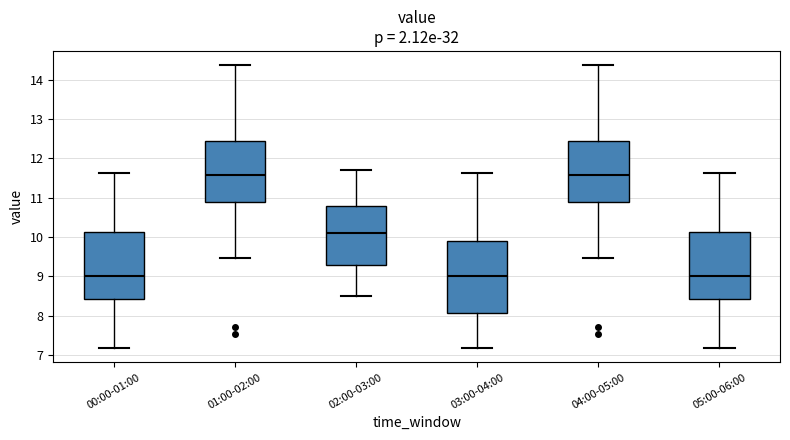

Where does the upper whisker of the box for 02:00-03:00 end on the y-axis? The values are not printed on the chart, so give them approximately, as read against the axis.

11.7